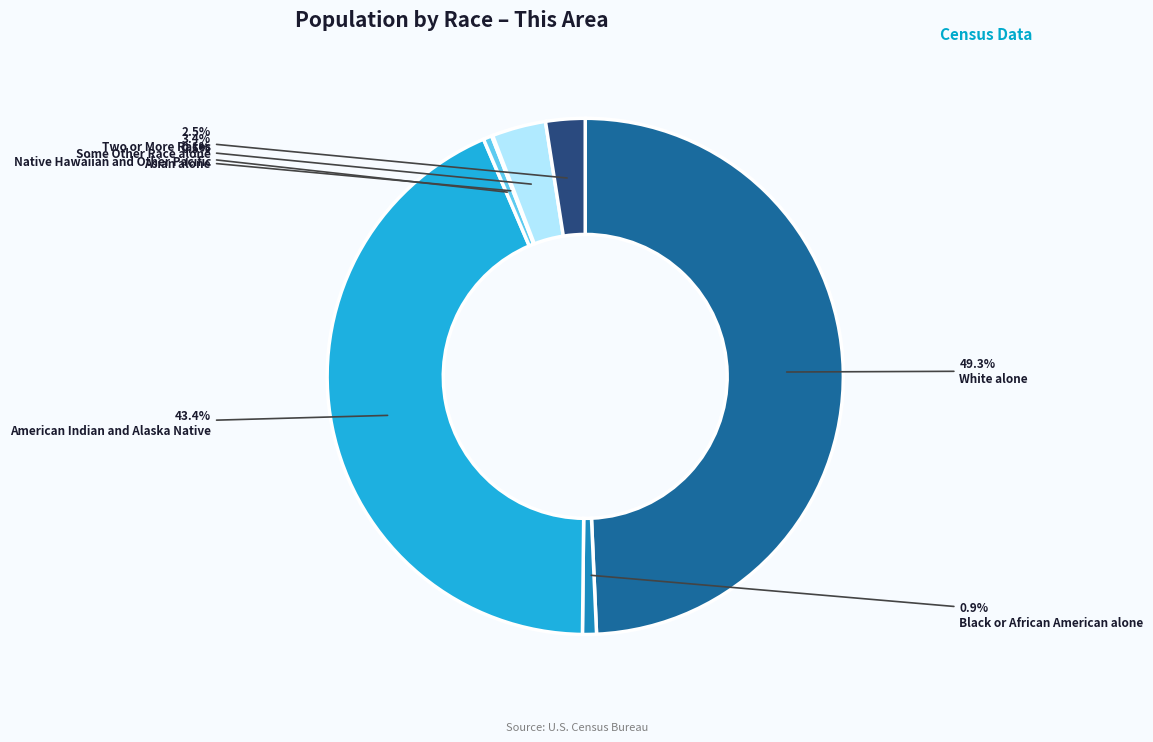

The Two or More Races slice represents 2% of the pie. True or false?

True